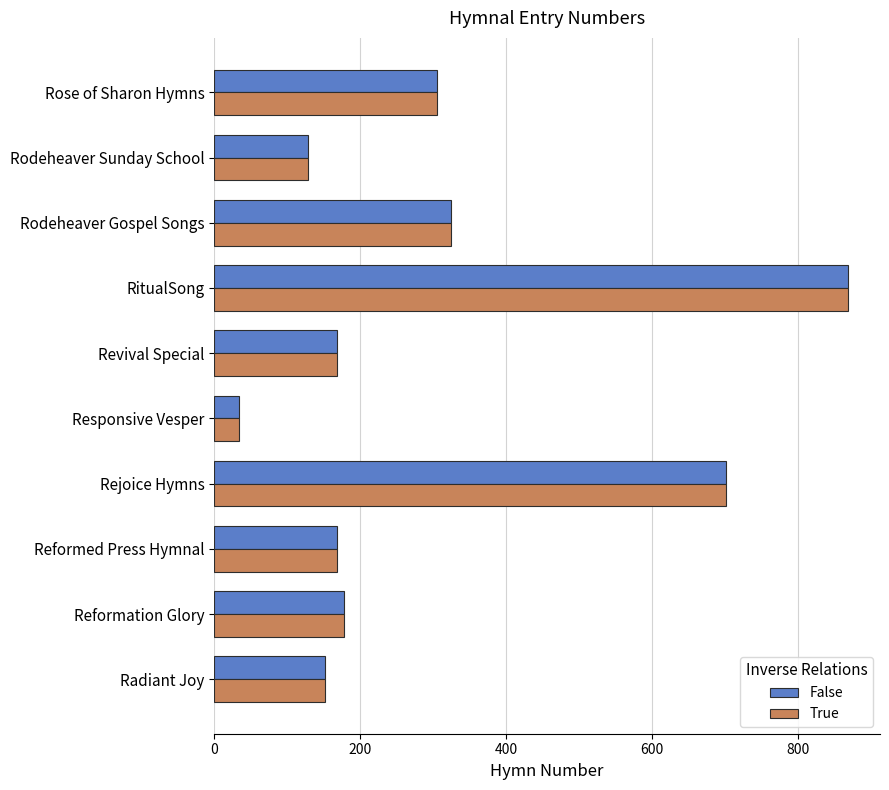

What is the sum of all True values?

3025